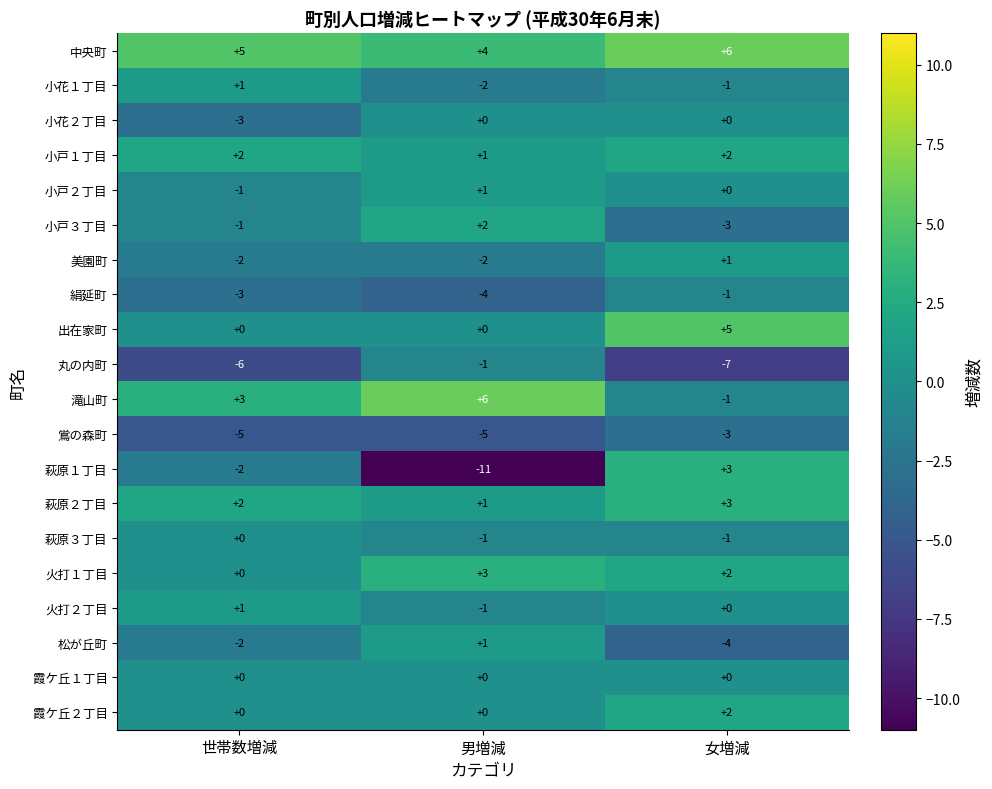

What is the smallest value displayed?

-11